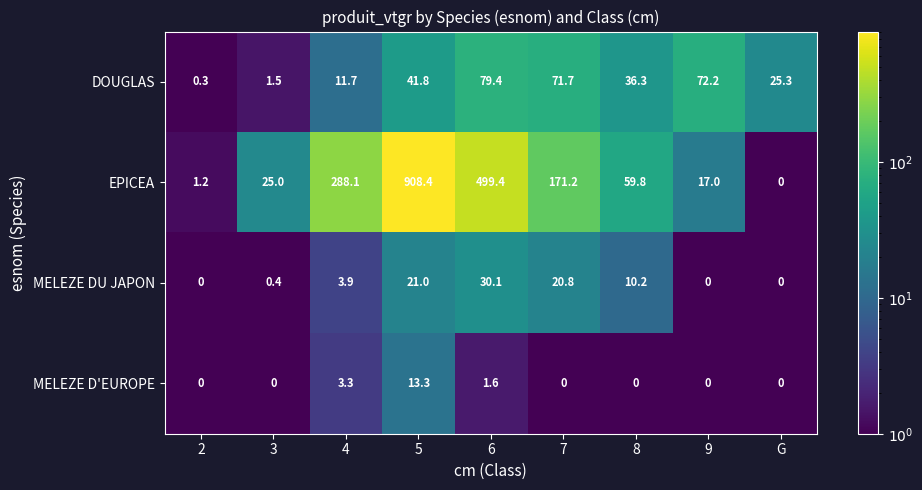

Where does the MELEZE DU JAPON series first go above 3?

4